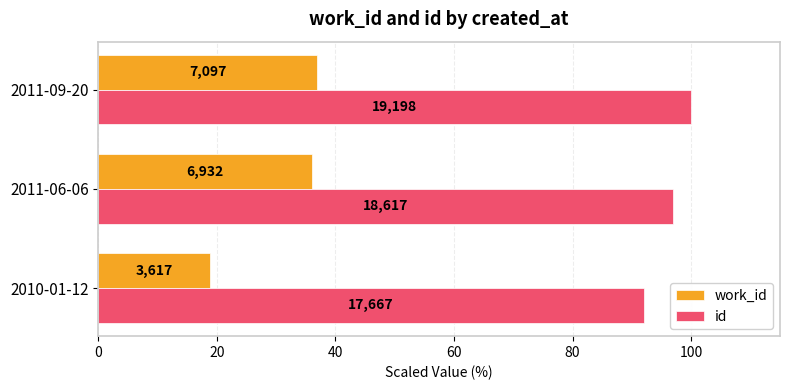

What are all the series names shown in the legend?

work_id, id